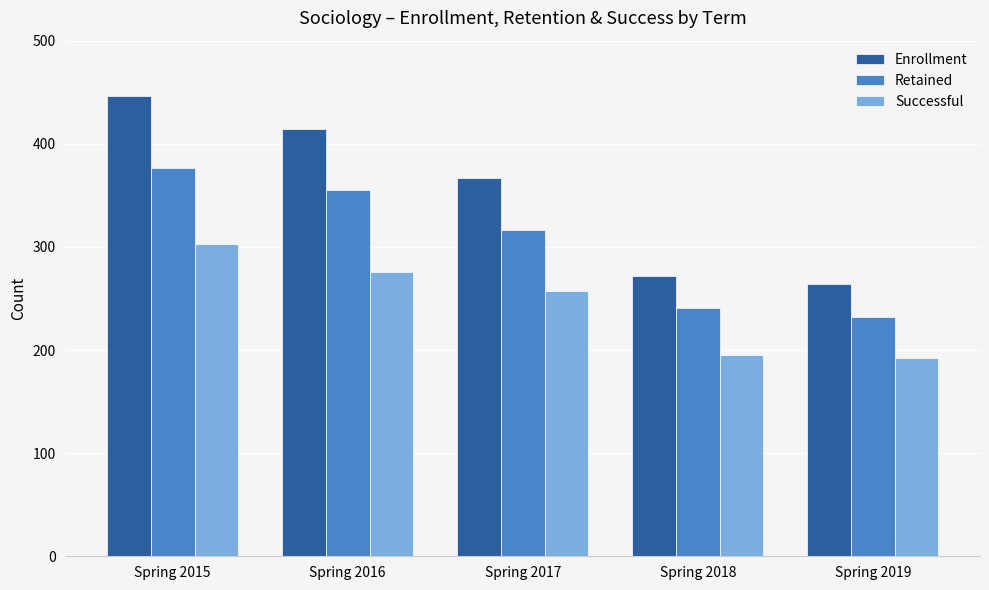

Is it true that Successful equals 125 at Spring 2015?

False